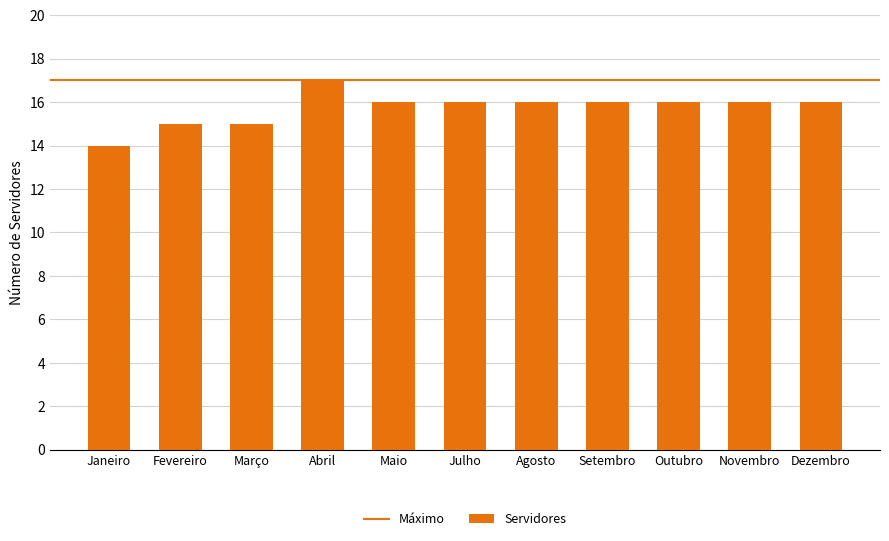

Reading left to right, list all the values displayed in this chart.

14	15	15	17	16	16	16	16	16	16	16